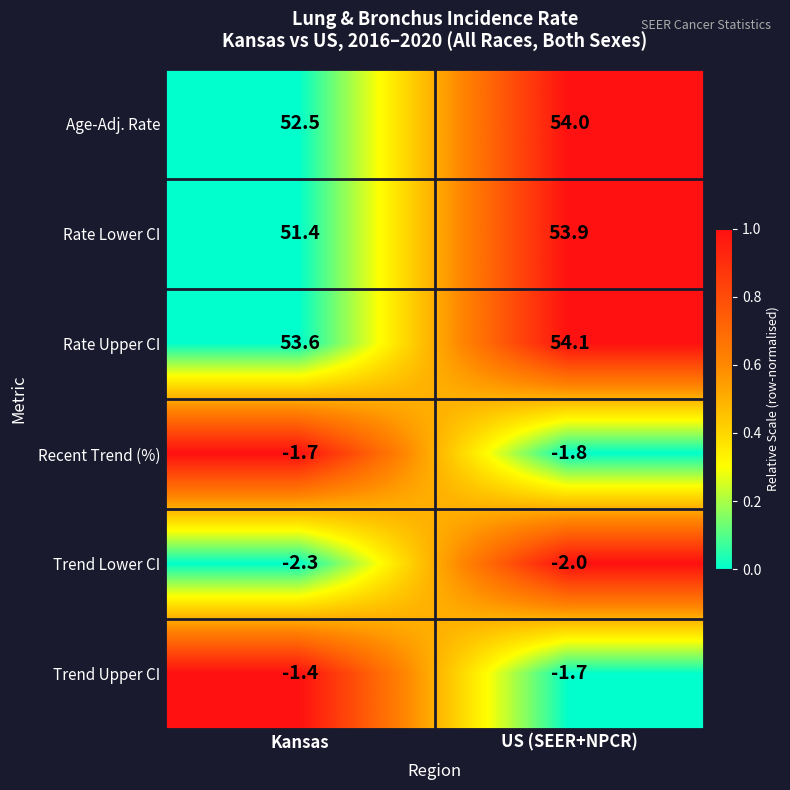

Rank the series by their maximum value, from lowest to highest.

Trend Lower CI, Recent Trend (%), Trend Upper CI, Rate Lower CI, Age-Adj. Rate, Rate Upper CI